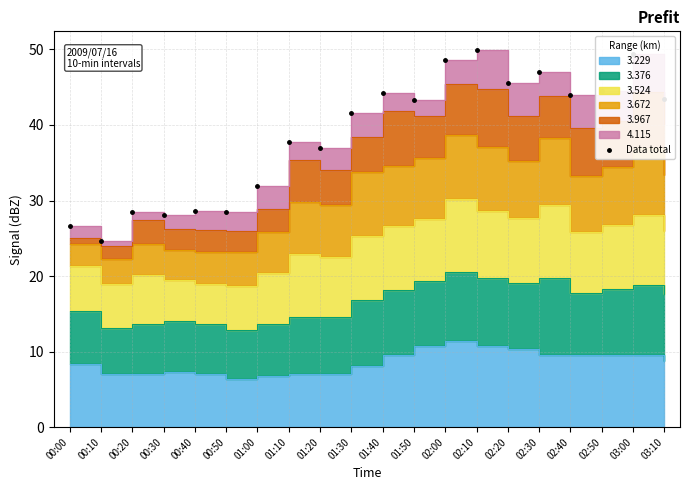

Which label corresponds to the largest value in the chart?

02:10